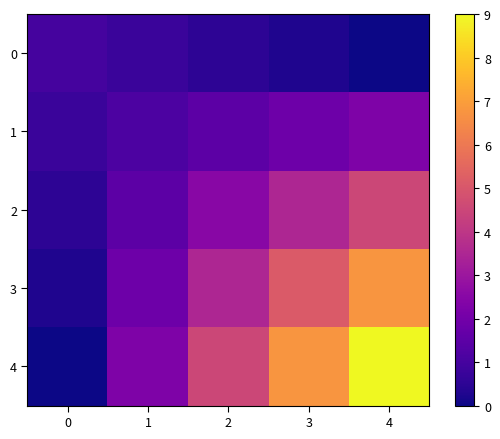

Between 4 and 1, which is larger?

1